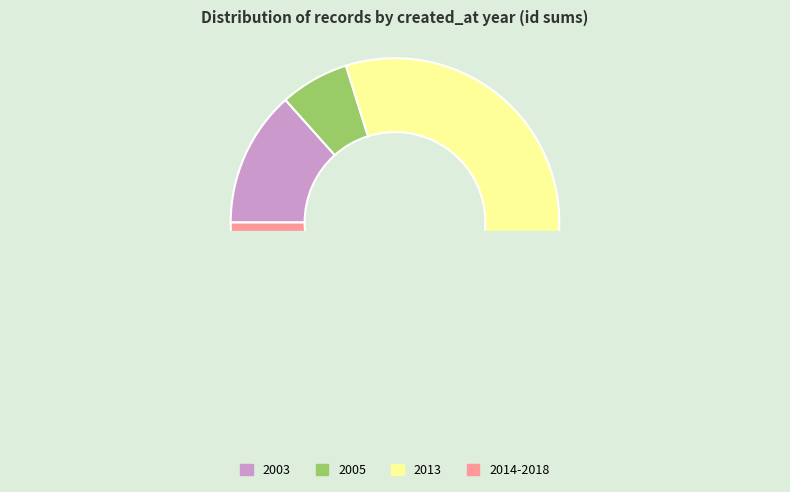

What portion of the pie excludes 2003-10-23?

93.3%